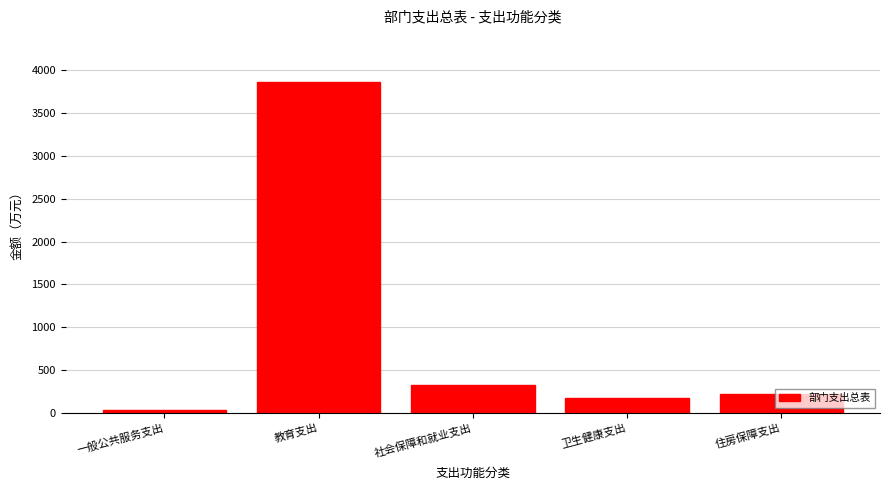

The value at 社会保障和就业支出 is 328.7. True or false?

True